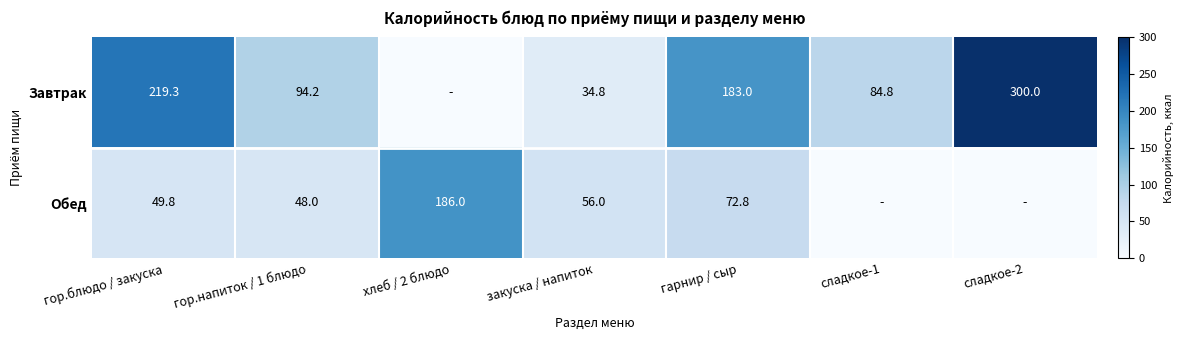

The Обед series shows 72.8 at гарнир / сыр. True or false?

True